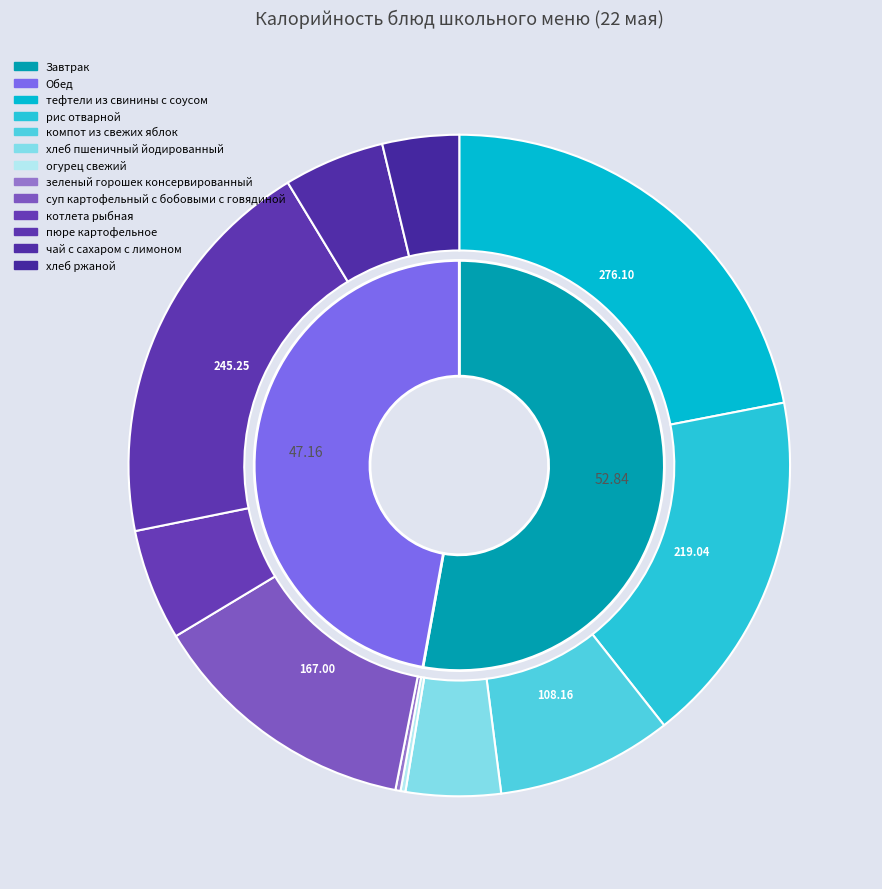

What is the largest slice in the pie chart?

тефтели из свинины с соусом